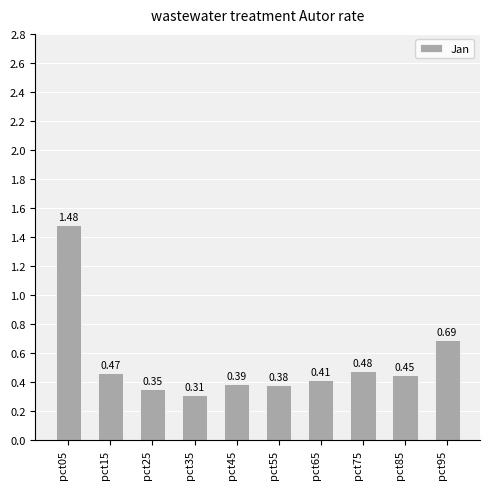

Rank the categories by value from highest to lowest.

pct05, pct95, pct75, pct15, pct85, pct65, pct45, pct55, pct25, pct35